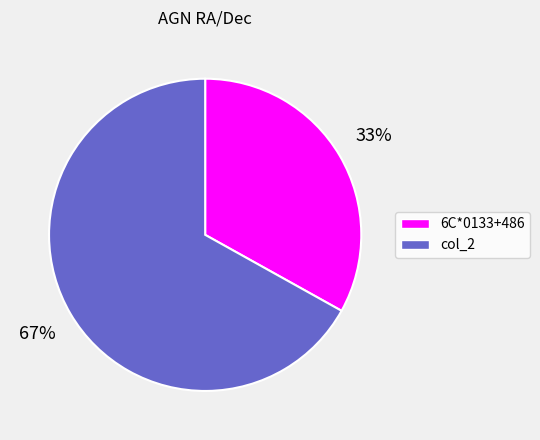

What is the ratio of the value at 6C*0133+486 to the value at col_2?

0.5